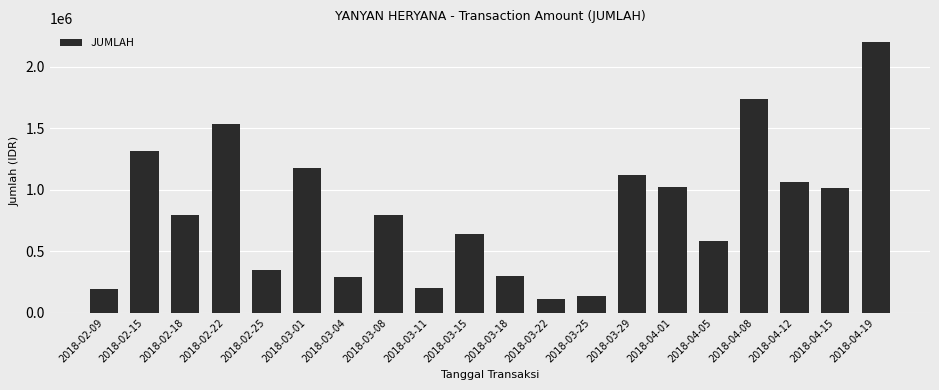

What is the difference between the maximum and minimum values?

2093262